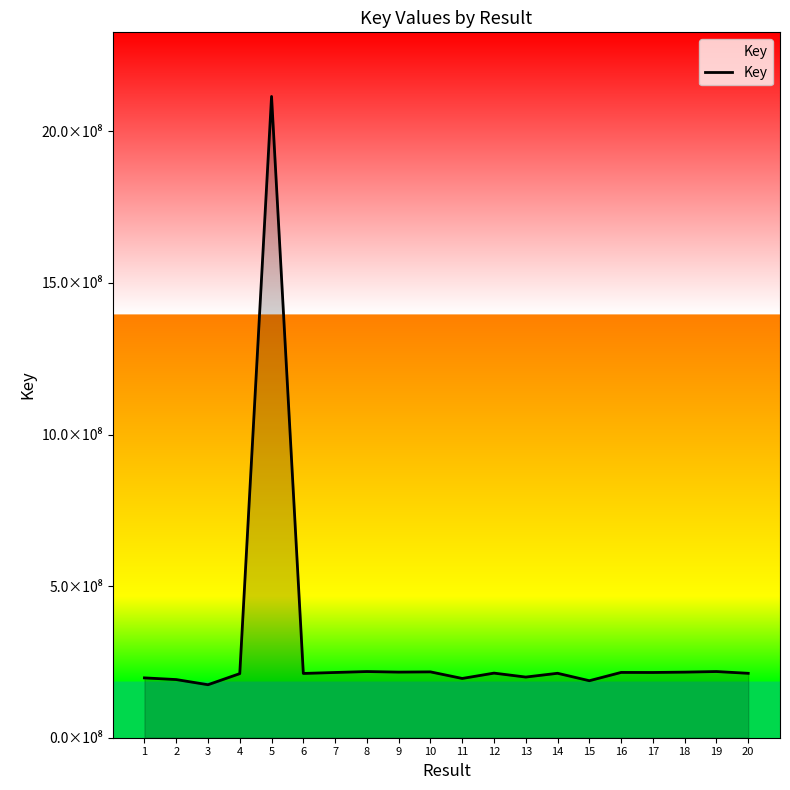

Approximately how many times larger is the value at 18 compared to 16?

1.0